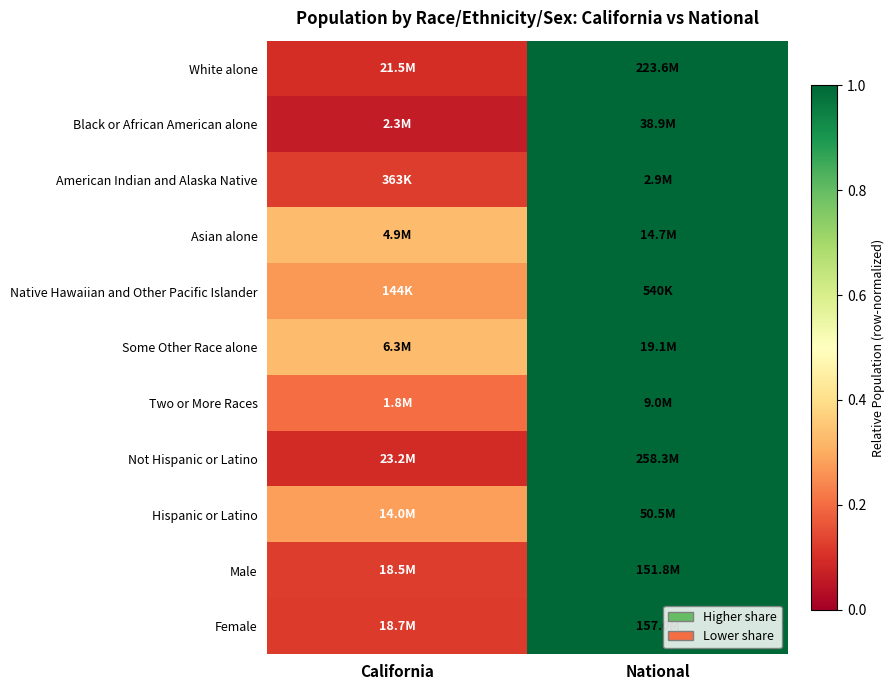

Reading left to right, transcribe all the data shown in this chart.

White alone: California=0.1	National=1.0
Black or African American alone: California=0.1	National=1.0
American Indian and Alaska Native: California=0.1	National=1.0
Asian alone: California=0.3	National=1.0
Native Hawaiian and Other Pacific Islander: California=0.3	National=1.0
Some Other Race alone: California=0.3	National=1.0
Two or More Races: California=0.2	National=1.0
Not Hispanic or Latino: California=0.1	National=1.0
Hispanic or Latino: California=0.3	National=1.0
Male: California=0.1	National=1.0
Female: California=0.1	National=1.0